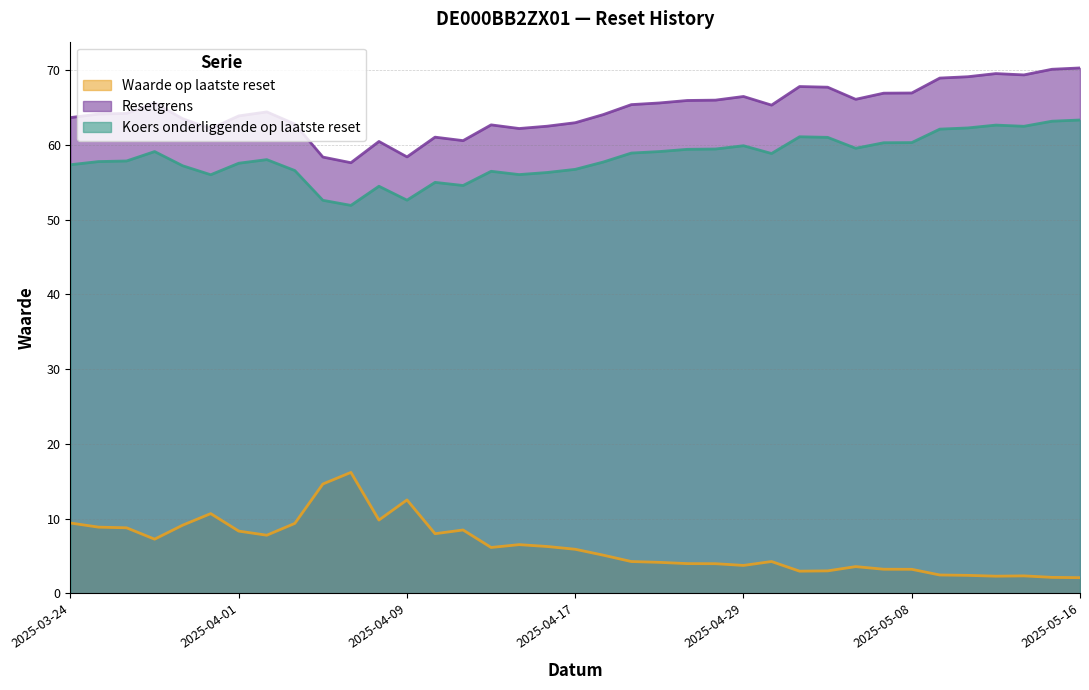

True or false: Koers onderliggende op laatste reset and Resetgrens intersect in this chart.

False